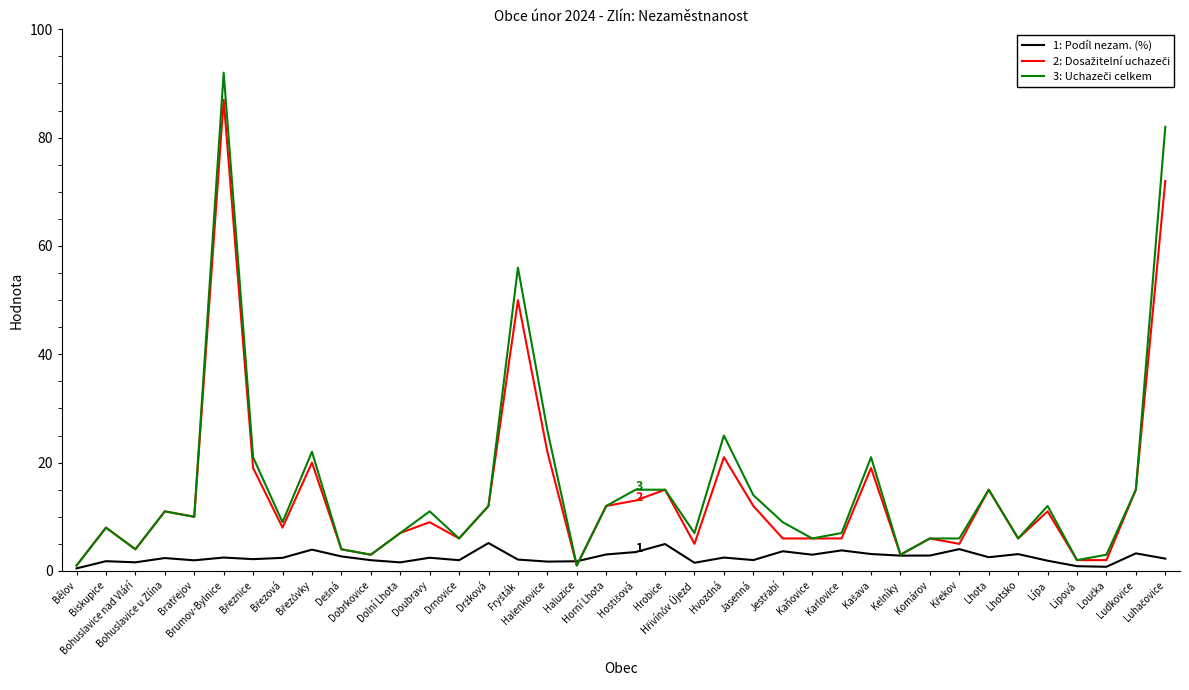

What position from the right is Brumov-Bylnice?

33